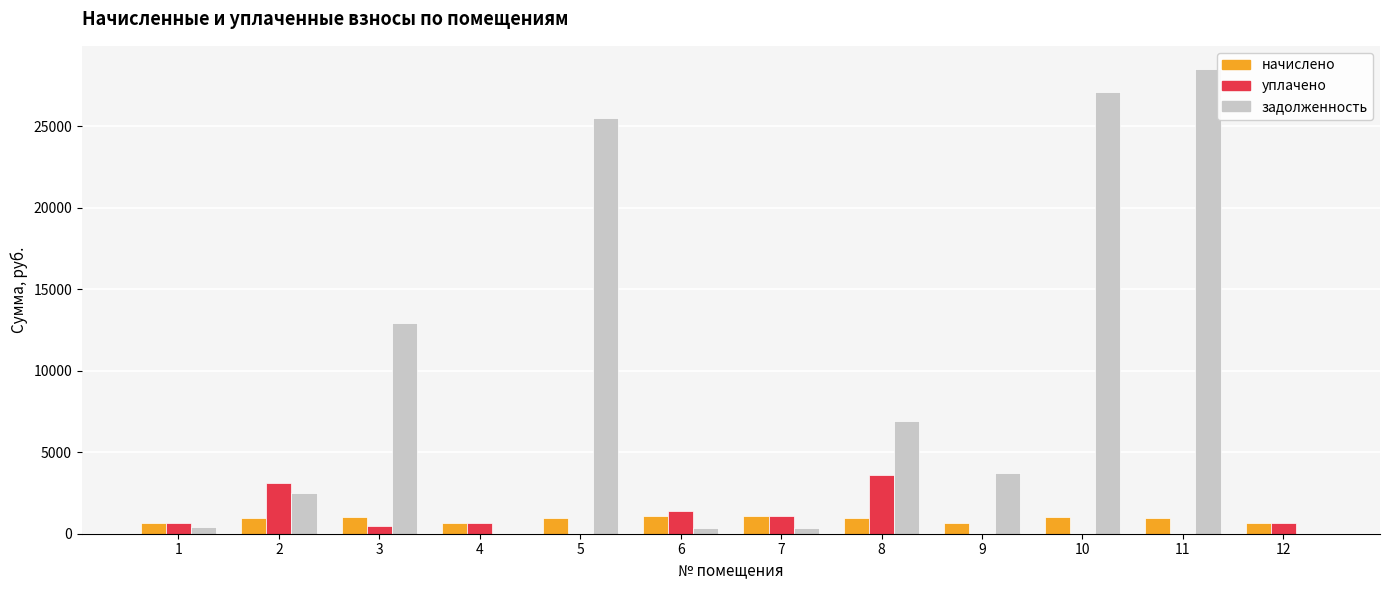

How many values in the начислено series exceed 954?

6